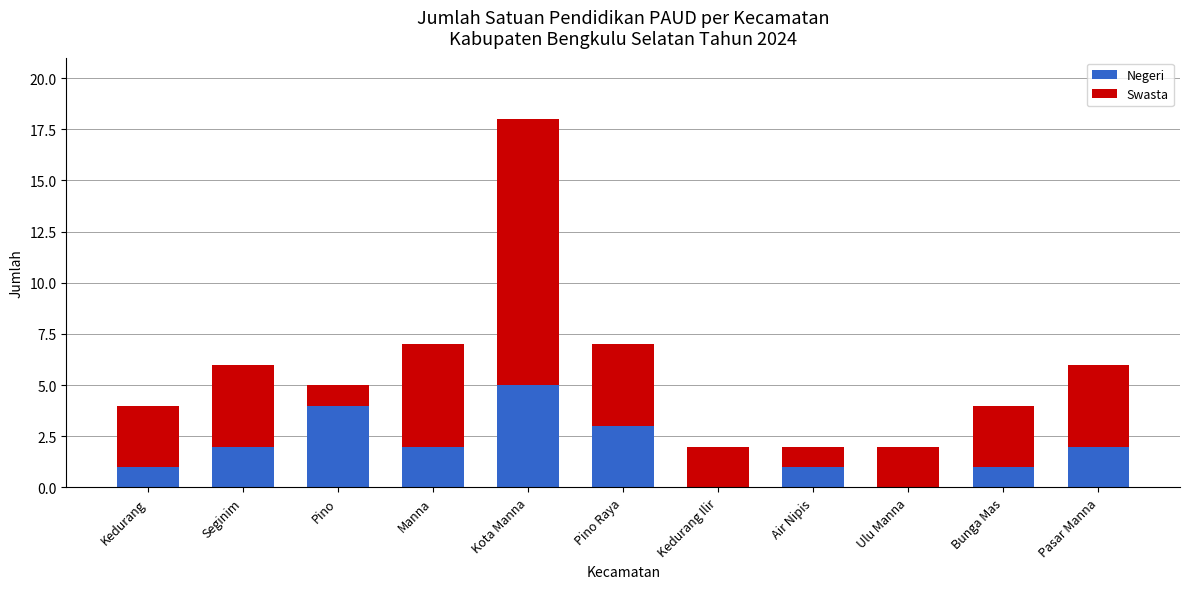

Count the number of categories in the chart.

11